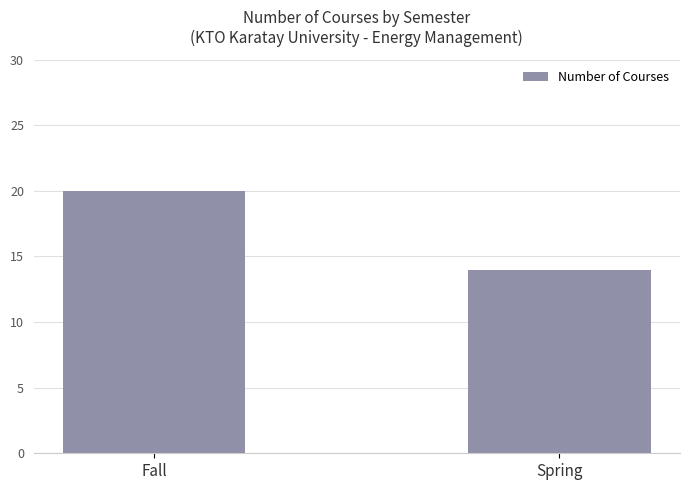

Rank the categories by value from lowest to highest.

Spring, Fall